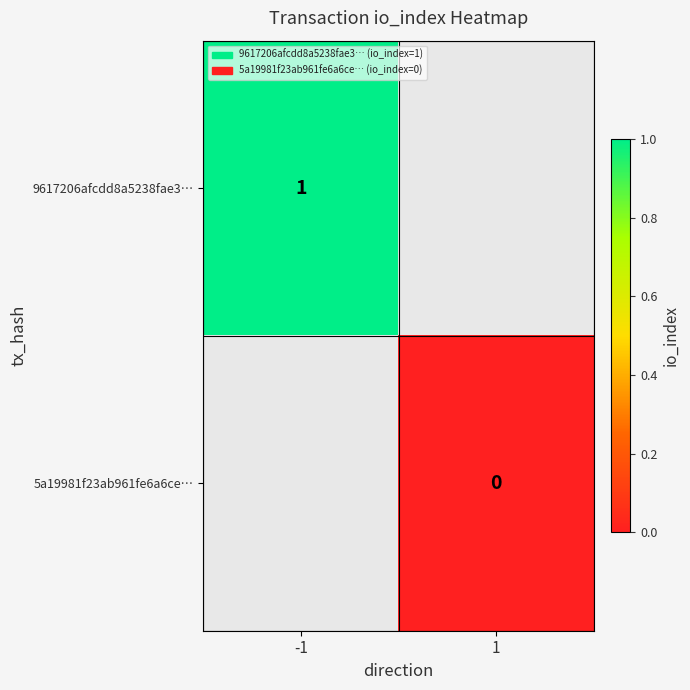

What value does the 9617206afcdd8a5238fae3… series have at -1?

1.0